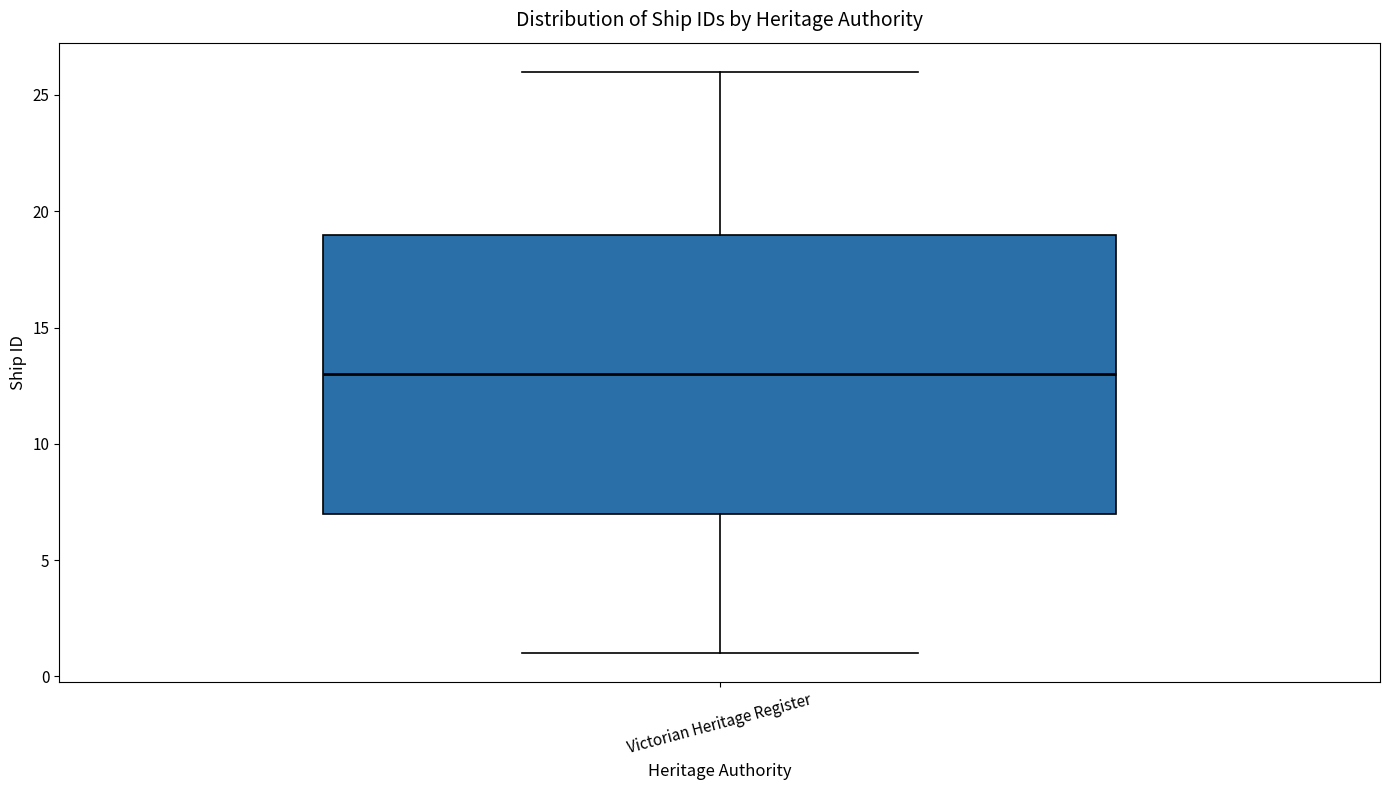

Read this box plot against the y-axis: the position of the median line, the range covered by the box, and the ends of both whiskers. The values are not printed on the chart, so give them approximately, as read against the axis.

median 13, box 7 to 19, whiskers 1 to 26